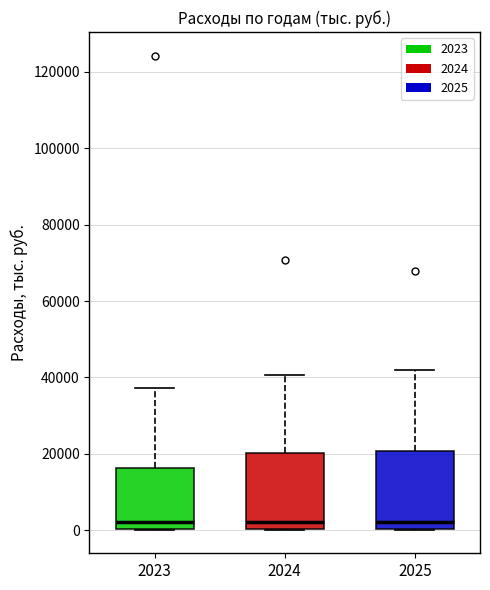

Reading left to right, read every box against the y-axis: the position of its median line, the range the box covers, and the ends of its whiskers. The values are not printed on the chart, so give them approximately, as read against the axis.

2023: median 2000, box 0 to 16000, whiskers 0 to 38000
2024: median 2000, box 0 to 20000, whiskers 0 to 40000
2025: median 2000, box 0 to 20000, whiskers 0 to 42000